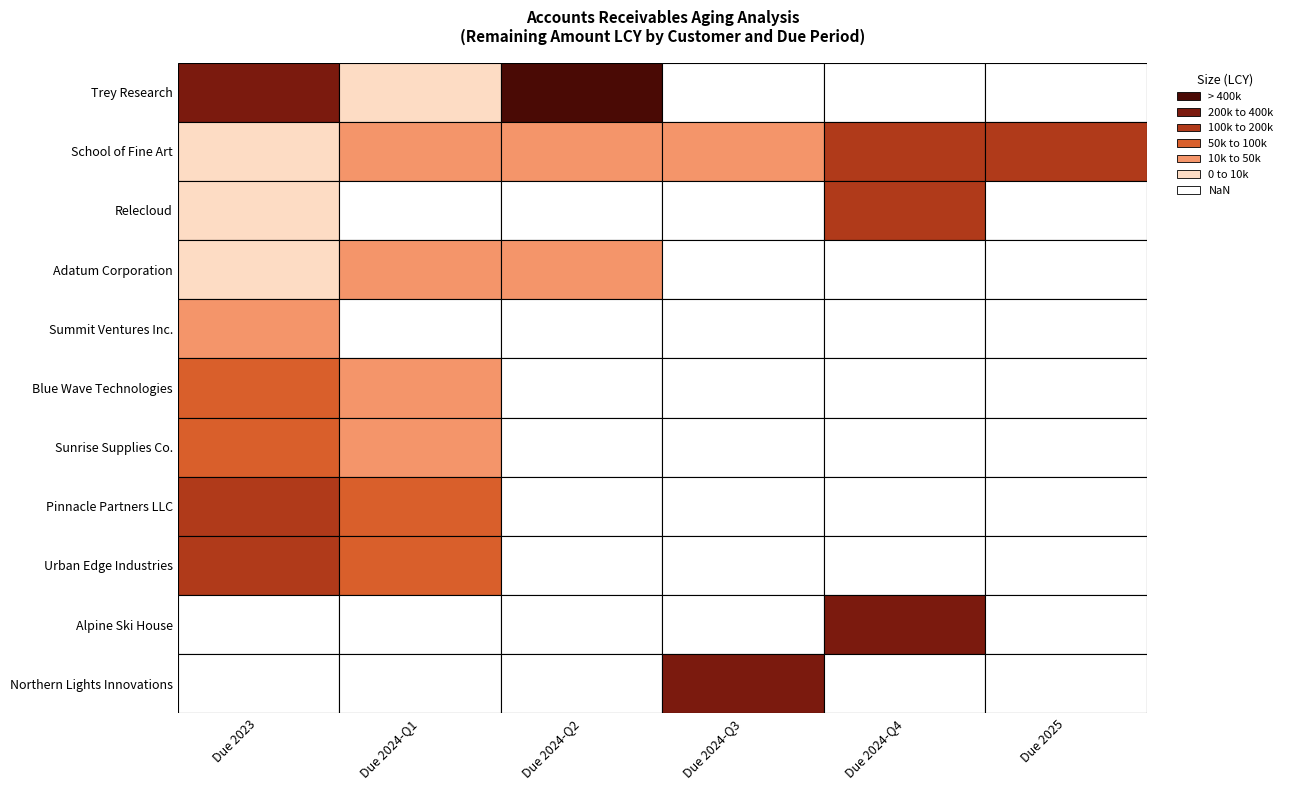

The value at 11375.5 is 17595.2. True or false?

False